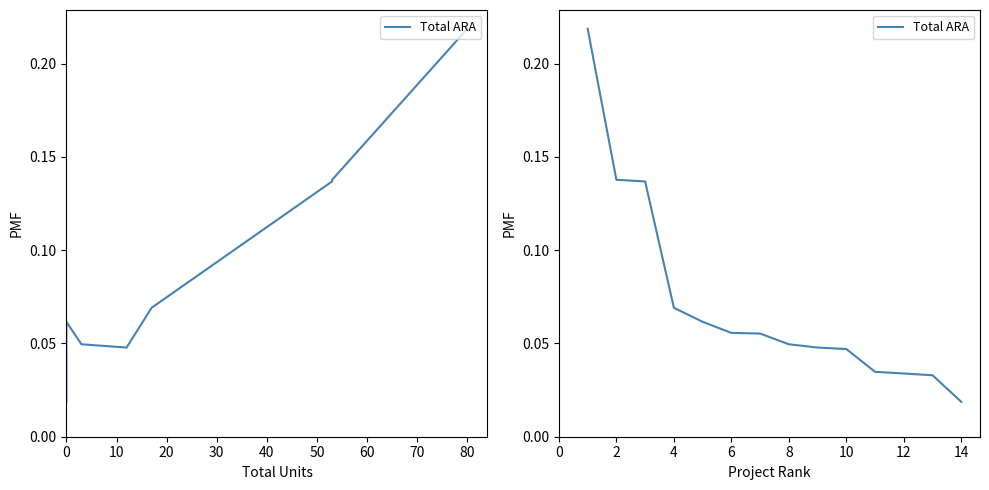

What is the maximum value shown in the chart?

0.2